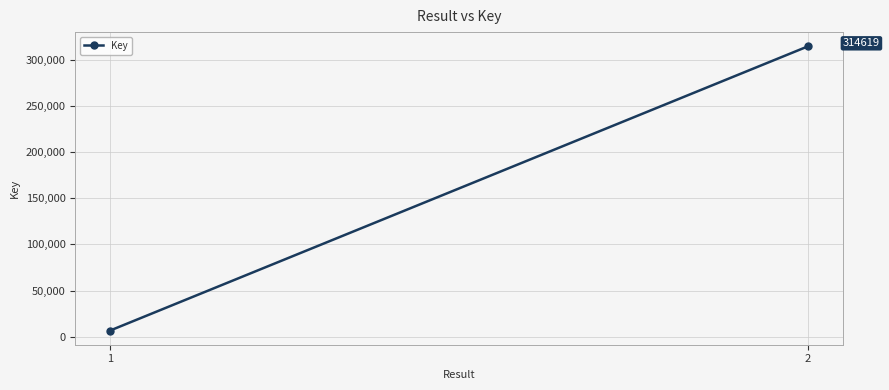

Reading left to right, what are all the values shown in this chart?

6764	314619